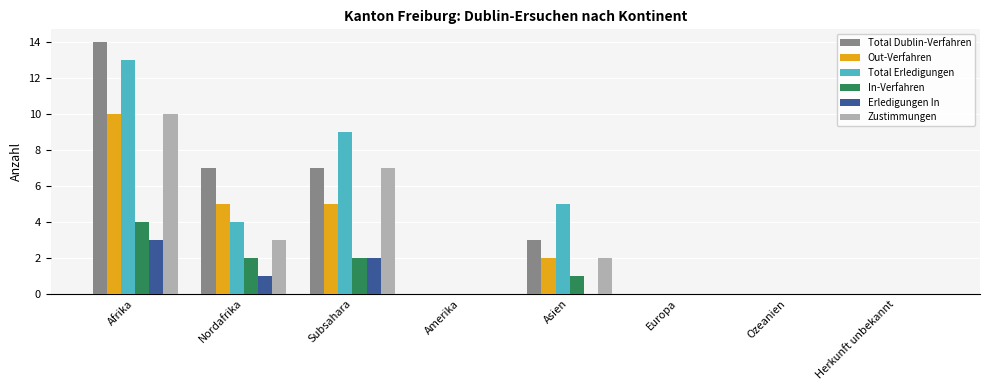

What is the total value across all series at Asien?

13